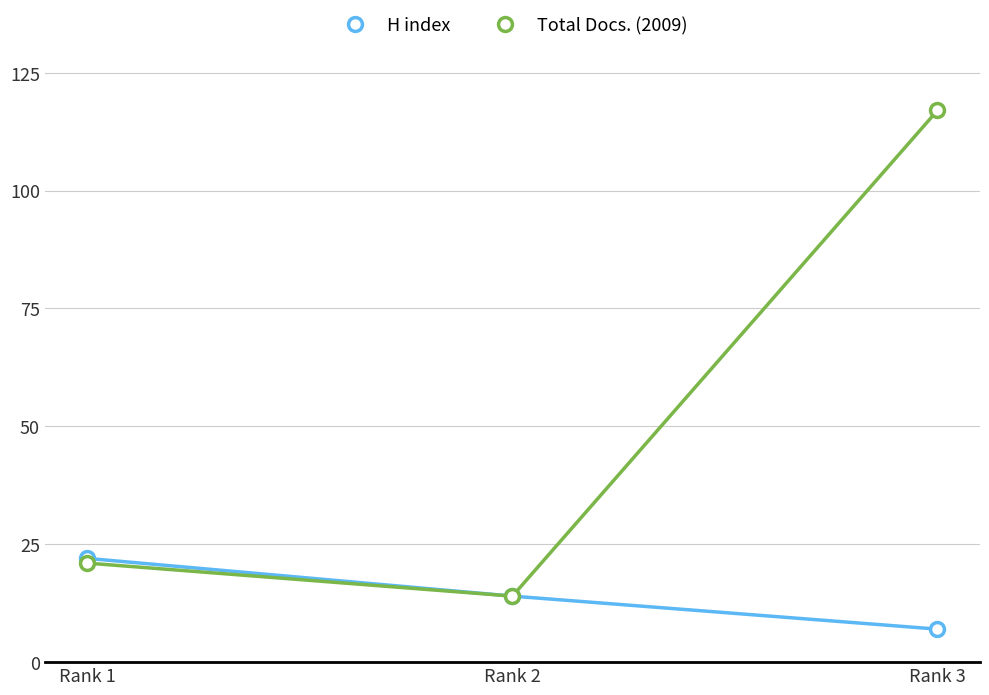

Reading left to right, list all the values displayed in this chart.

H index: 22	14	7
Total Docs. (2009): 21	14	117